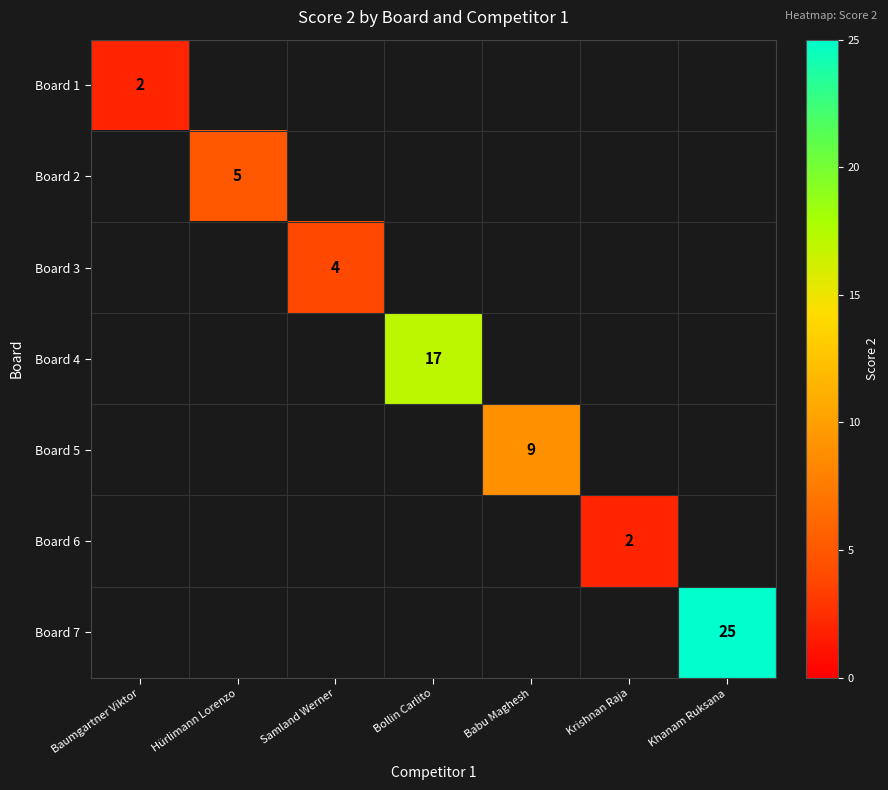

How many data points does each series have?

7